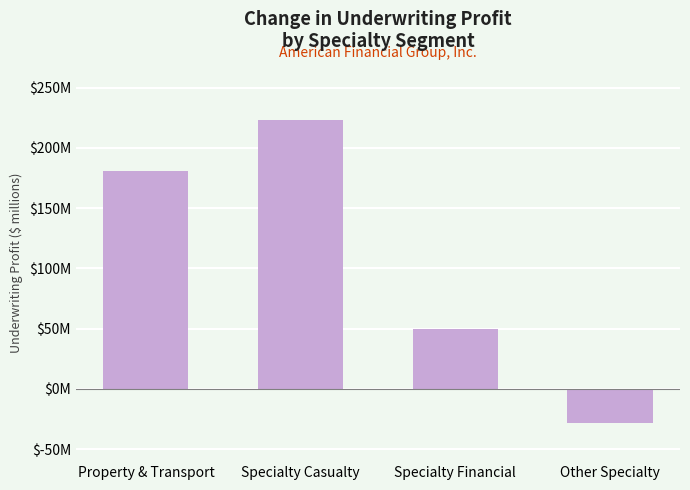

At which category does the chart reach its peak across all series?

Specialty Casualty